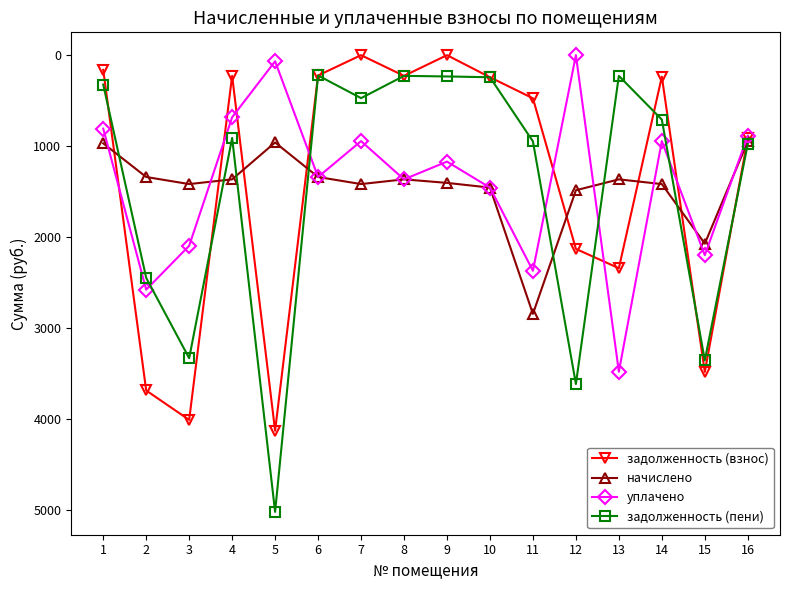

True or false: задолженность (взнос) has more than 1 points higher than both neighbors.

True